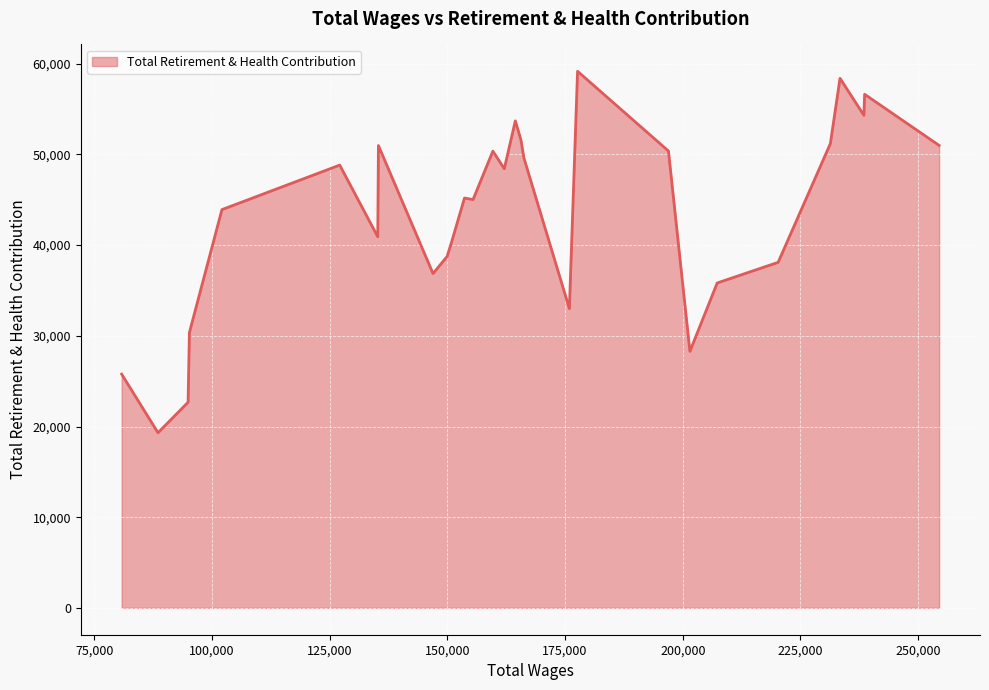

What is the difference between the maximum and minimum values?

39857